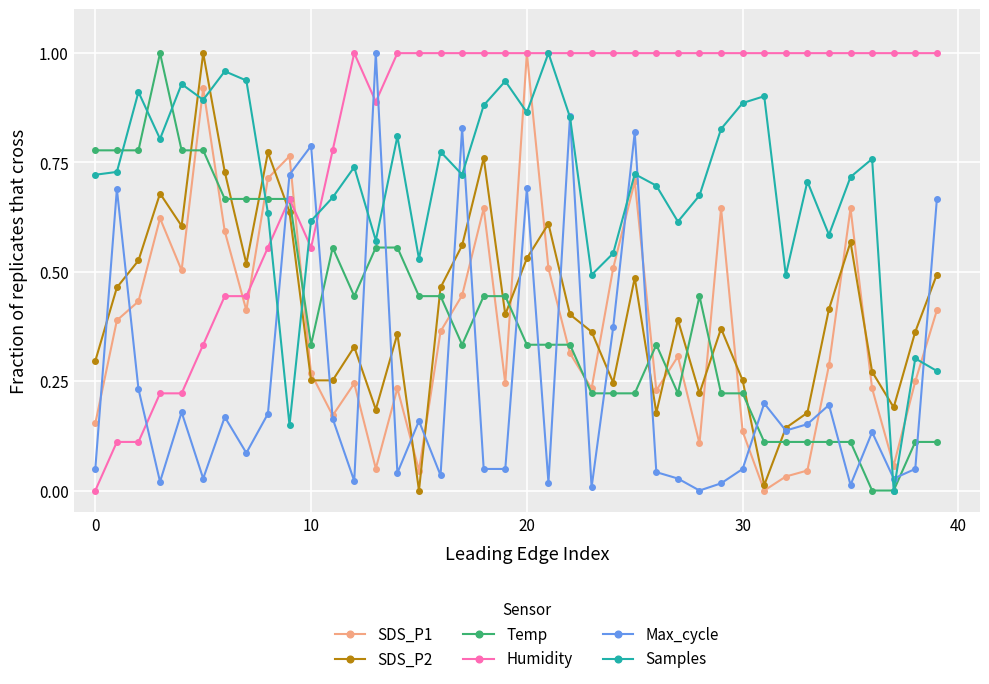

After their last crossing, which series has the higher values: SDS_P2 or Samples?

SDS_P2